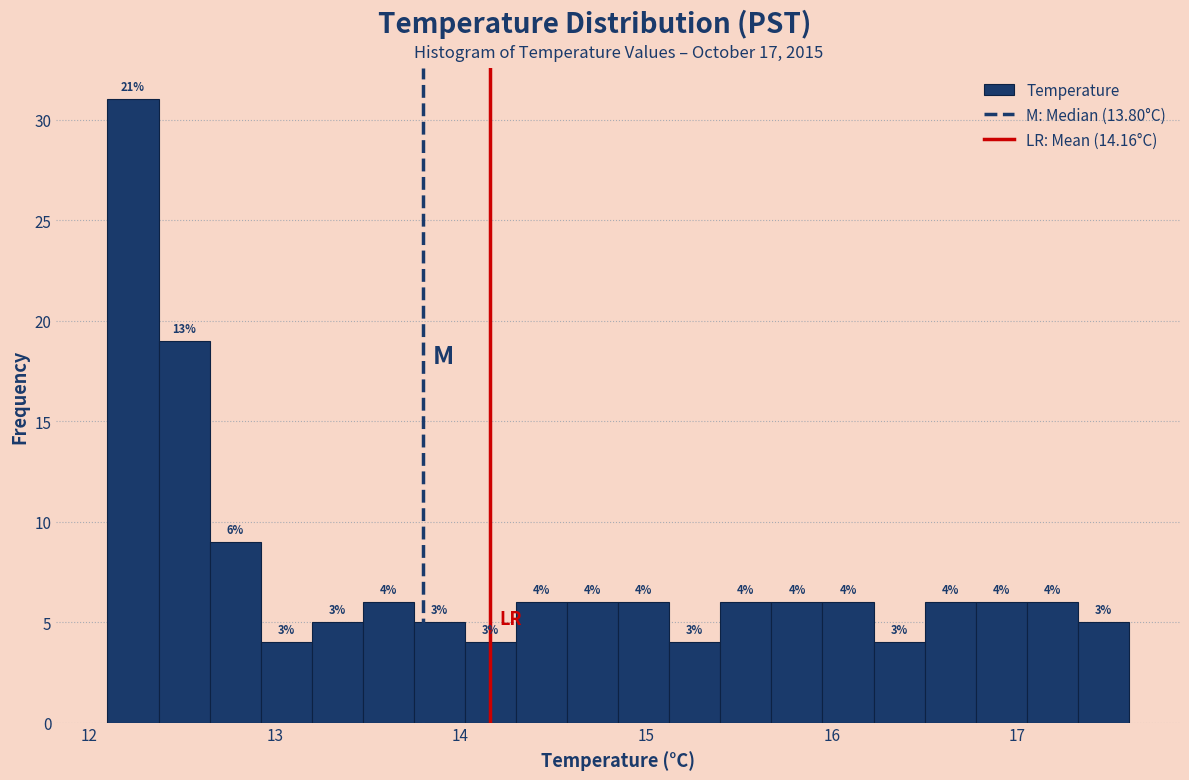

Around what value on the x-axis is the tallest bar? Give the approximate position of its centre, as read against the axis.

12.2